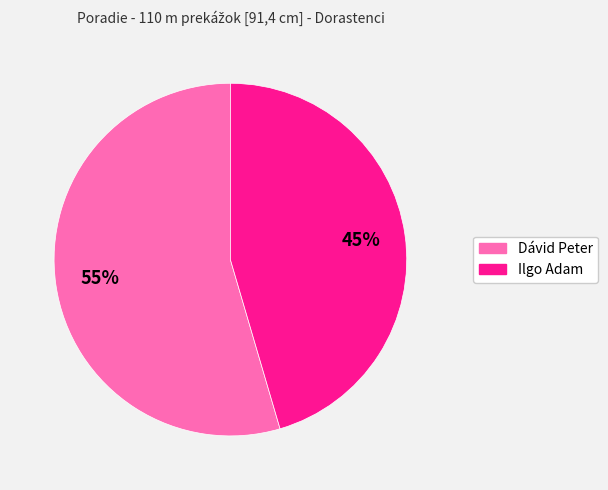

To the nearest percent, what portion does Ilgo Adam represent?

45%